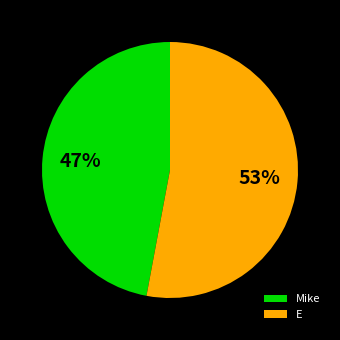

Count the number of slices in the pie.

2